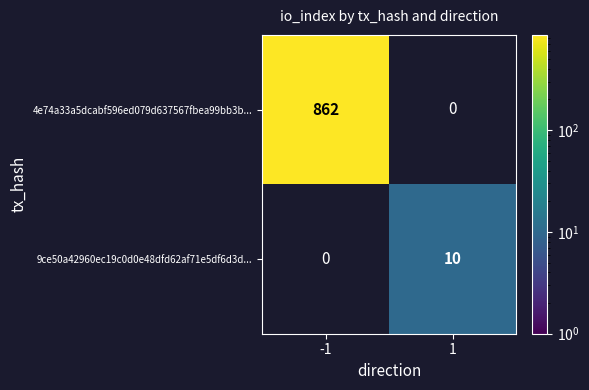

Is the value of 4e74a33a5dcabf596ed079d637567fbea99bb3b... at -1 greater than the value of 9ce50a42960ec19c0d0e48dfd62af71e5df6d3d... at 1?

Yes